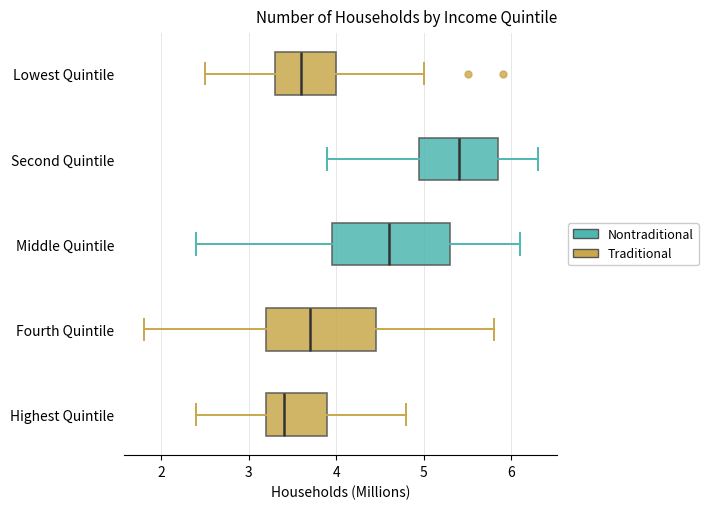

Reading bottom to top, transcribe this box plot: for each box, give where its median line is, the range the box spans, and where its two whiskers end, as read against the x-axis. The values are not printed on the chart, so give them approximately, as read against the axis.

Highest Quintile: median 3.4, box 3.2 to 3.9, whiskers 2.4 to 4.8
Fourth Quintile: median 3.7, box 3.2 to 4.5, whiskers 1.8 to 5.8
Middle Quintile: median 4.6, box 4.0 to 5.3, whiskers 2.4 to 6.1
Second Quintile: median 5.4, box 5.0 to 5.9, whiskers 3.9 to 6.3
Lowest Quintile: median 3.6, box 3.3 to 4.0, whiskers 2.5 to 5.0